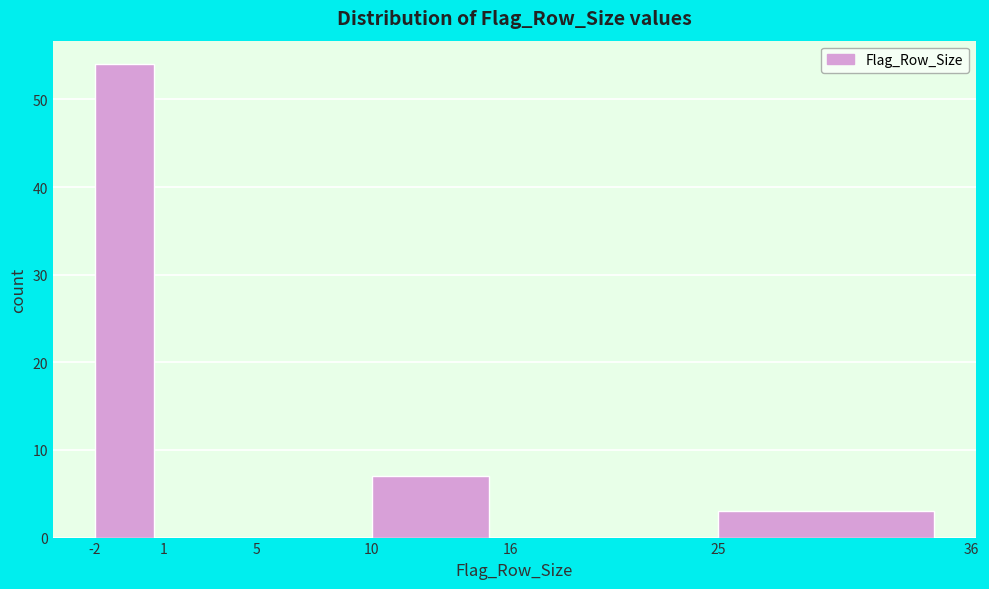

Reading left to right, transcribe this chart: for each bar, give the range it covers on the x-axis and its height. The values are not printed on the chart, so give them approximately, as read against the axis.

-2 to 1: 54
1 to 5: 0
5 to 10: 0
10 to 16: 7
16 to 25: 0
25 to 36: 3